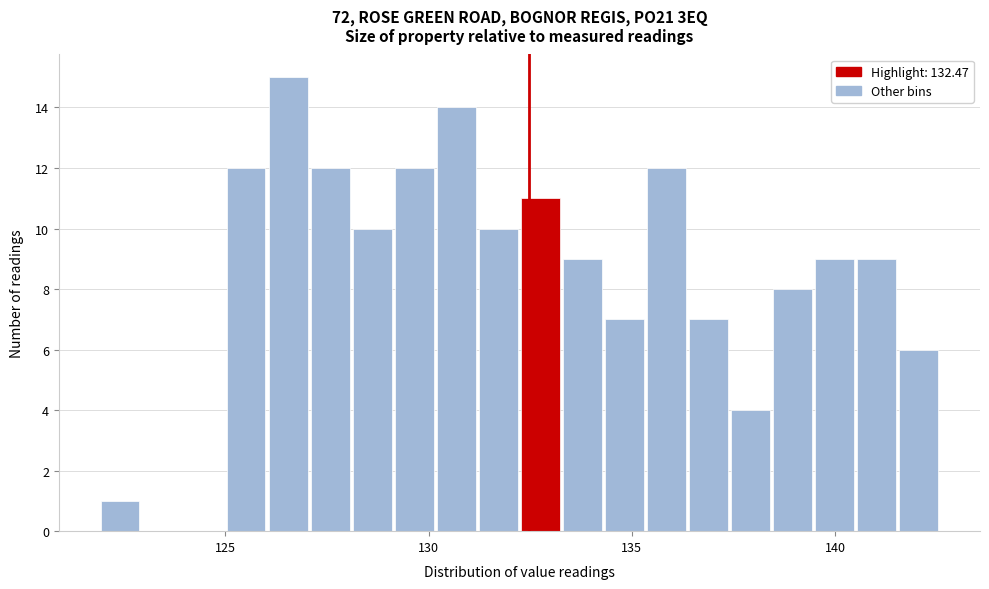

Around what value on the x-axis is the tallest bar? Give the approximate position of its centre, as read against the axis.

126.5